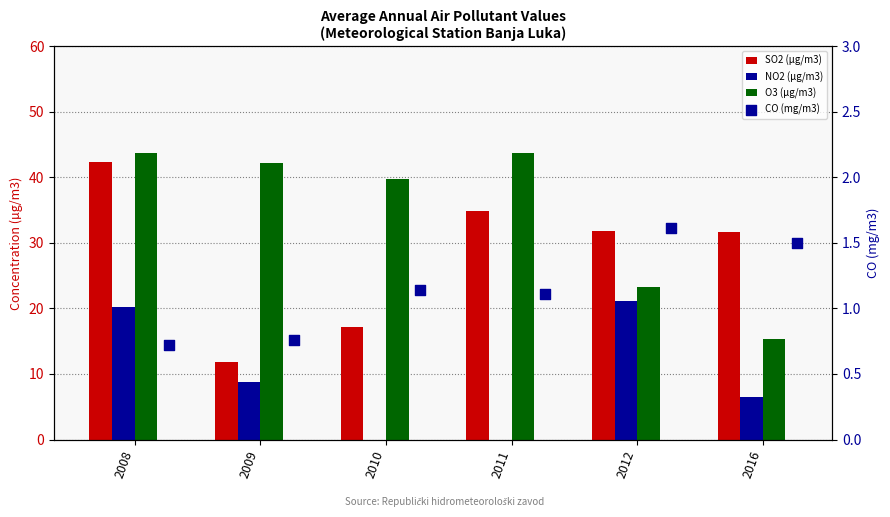

Which series has the largest Y range (max minus min)?

SO2 (µg/m3)